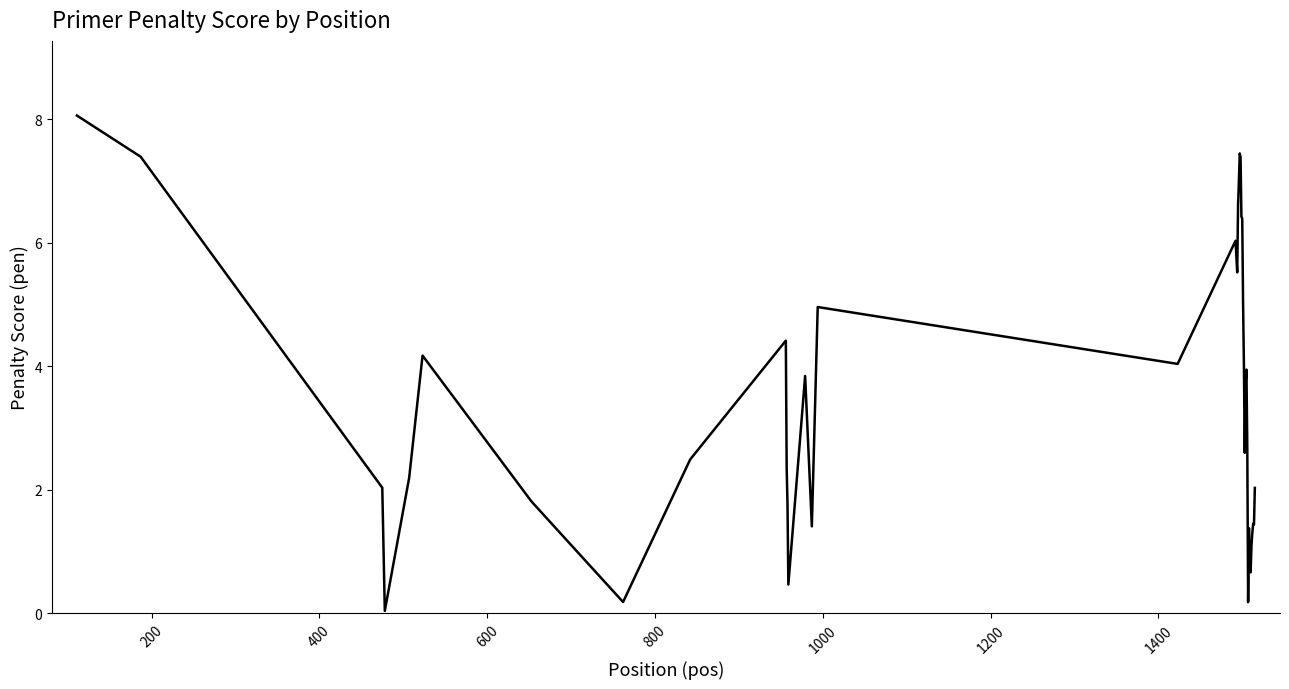

What is the difference between the maximum and minimum values?

8.0